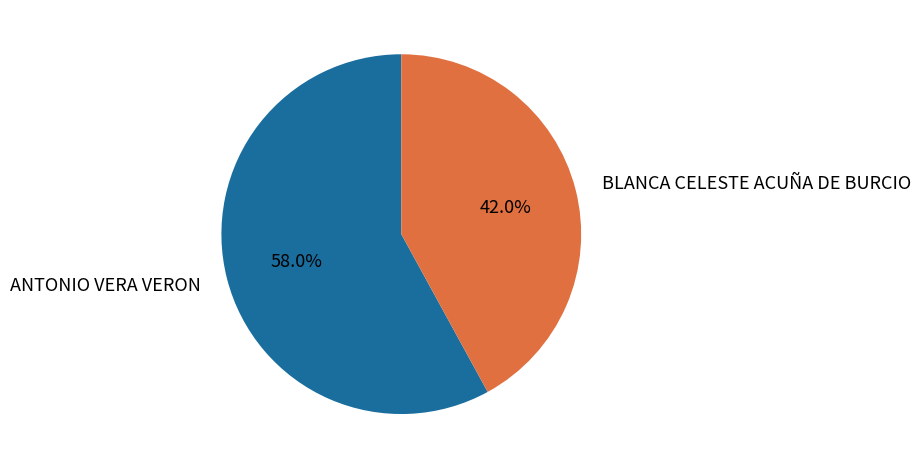

Which has a higher value, ANTONIO VERA VERON or BLANCA CELESTE ACUÑA DE BURCIO?

ANTONIO VERA VERON